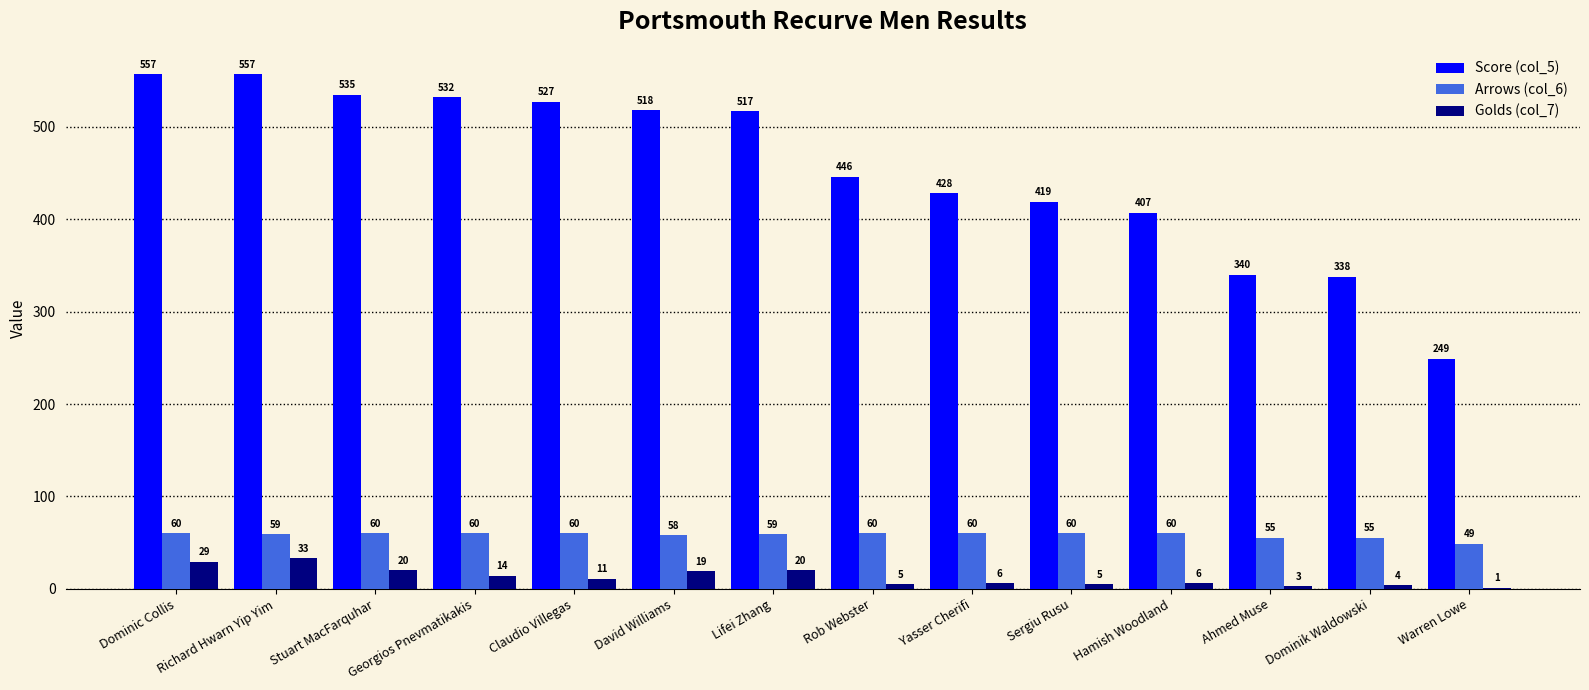

What are all the series names shown in the legend?

Score (col_5), Arrows (col_6), Golds (col_7)